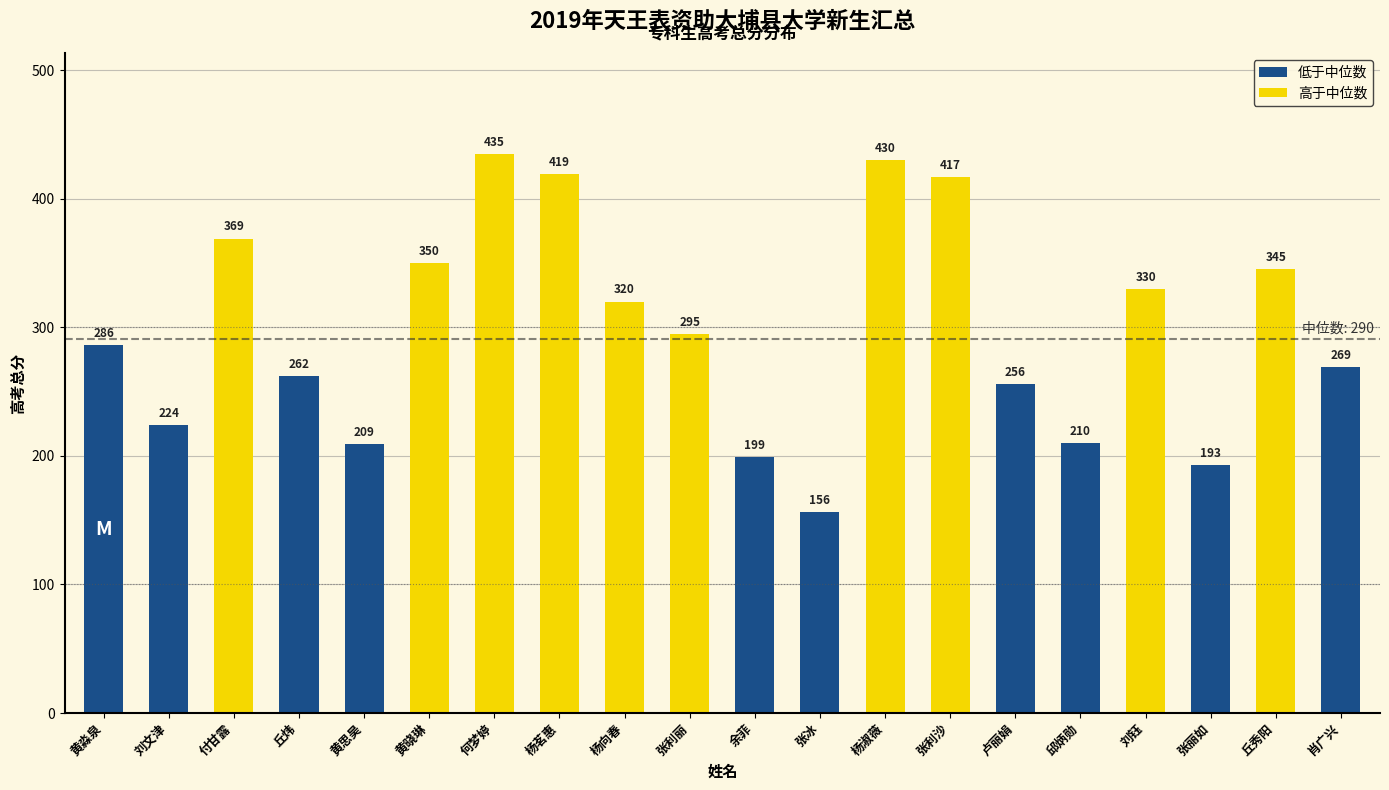

At which label does the data first exceed 295?

付甘露